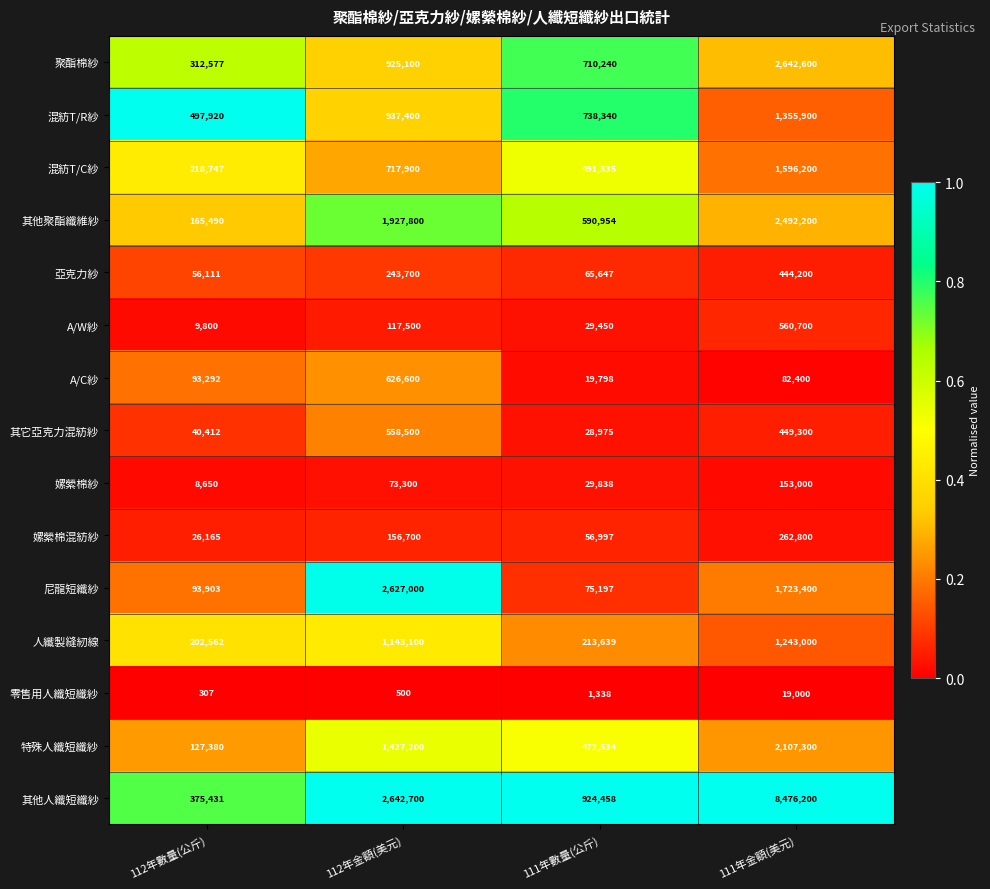

List the series in order of their peak value, highest first.

其他人纖短纖紗, 聚酯棉紗, 尼龍短纖紗, 其他聚酯纖維紗, 特殊人纖短纖紗, 混紡T/C紗, 混紡T/R紗, 人纖製縫紉線, A/C紗, A/W紗, 其它亞克力混紡紗, 亞克力紗, 嫘縈棉混紡紗, 嫘縈棉紗, 零售用人纖短纖紗